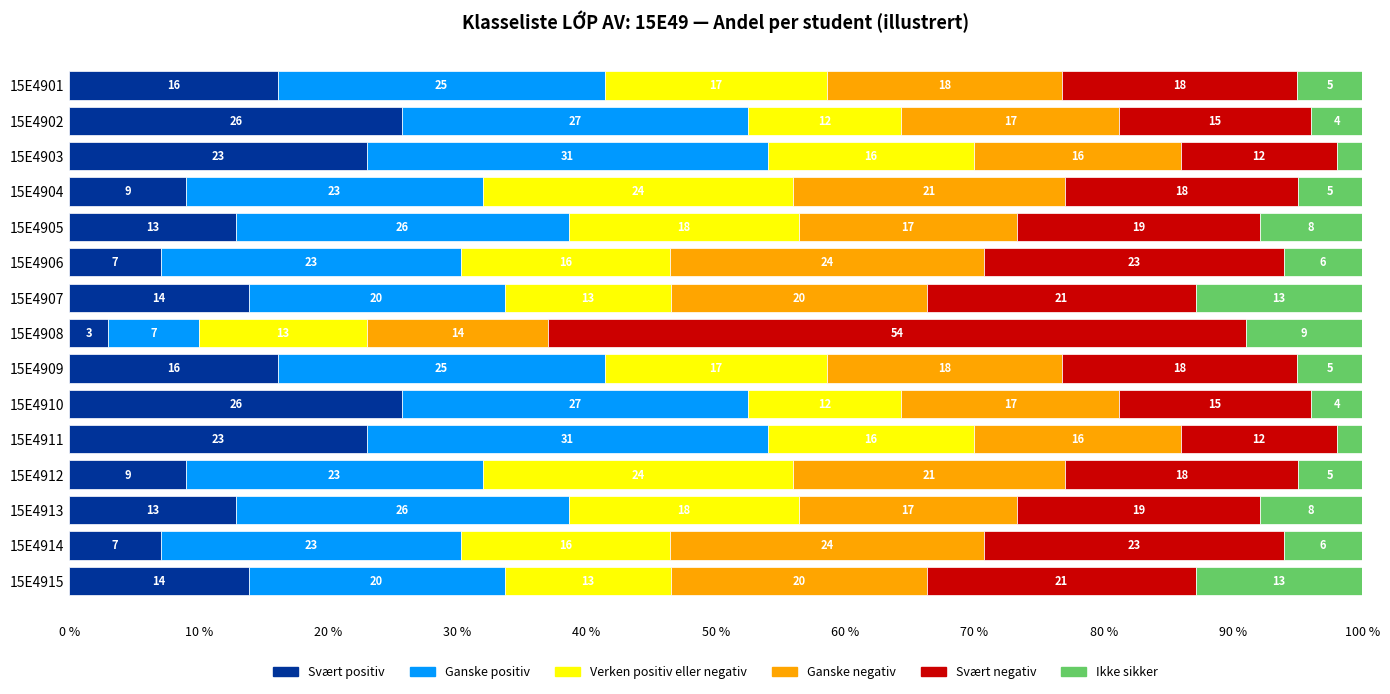

What is the maximum value for Svært positiv?

25.7